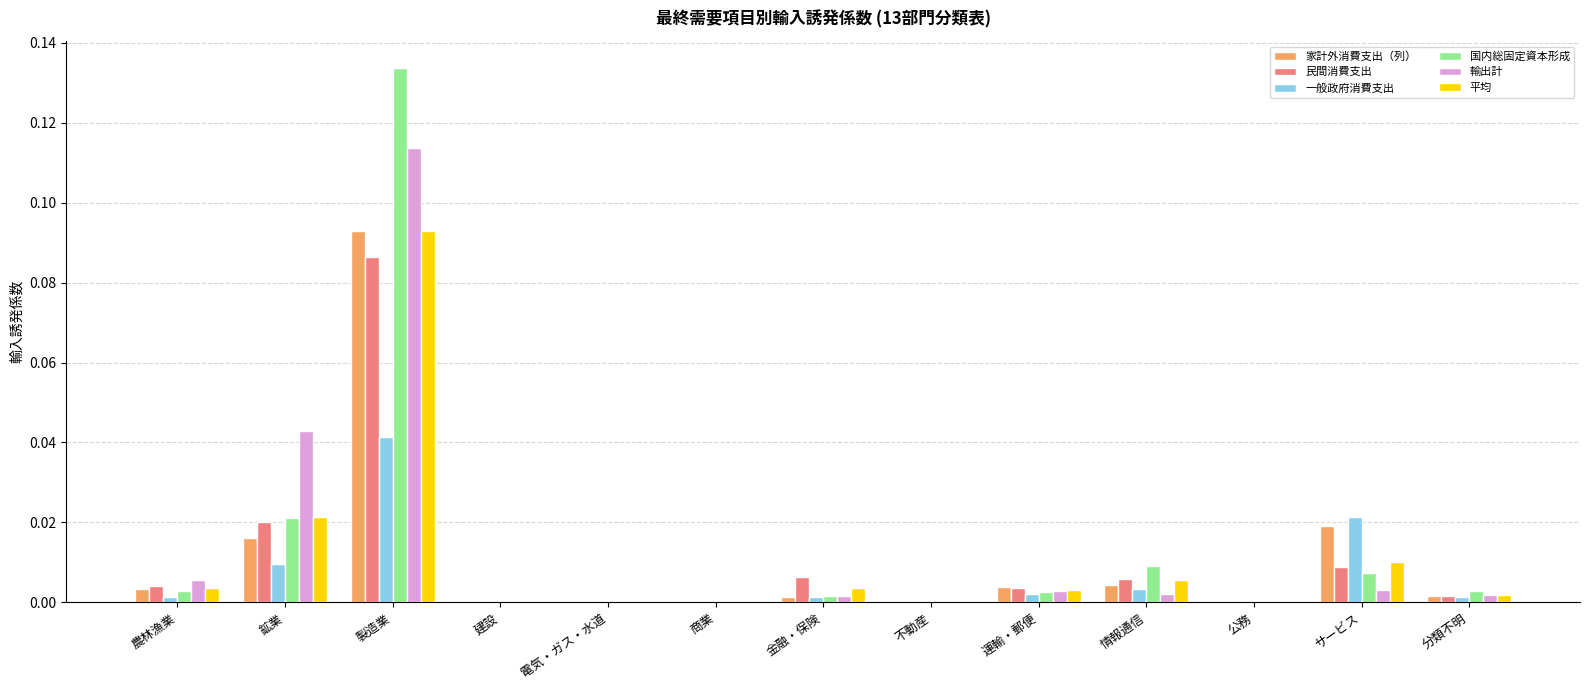

At which category is the sum across all series the highest?

製造業